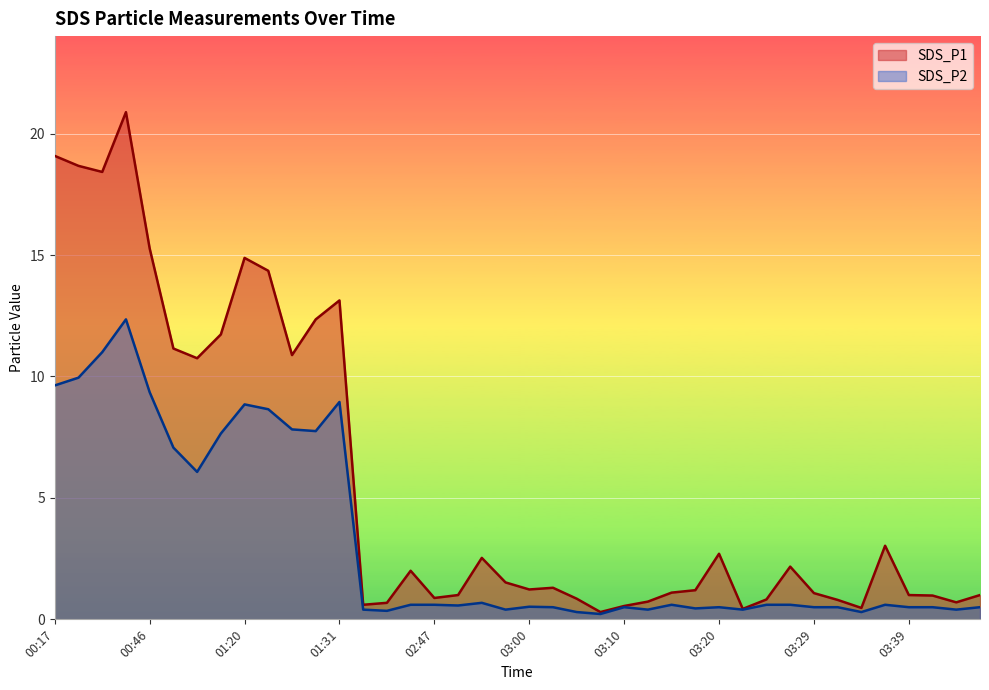

Which series has the widest spread of values?

SDS_P1